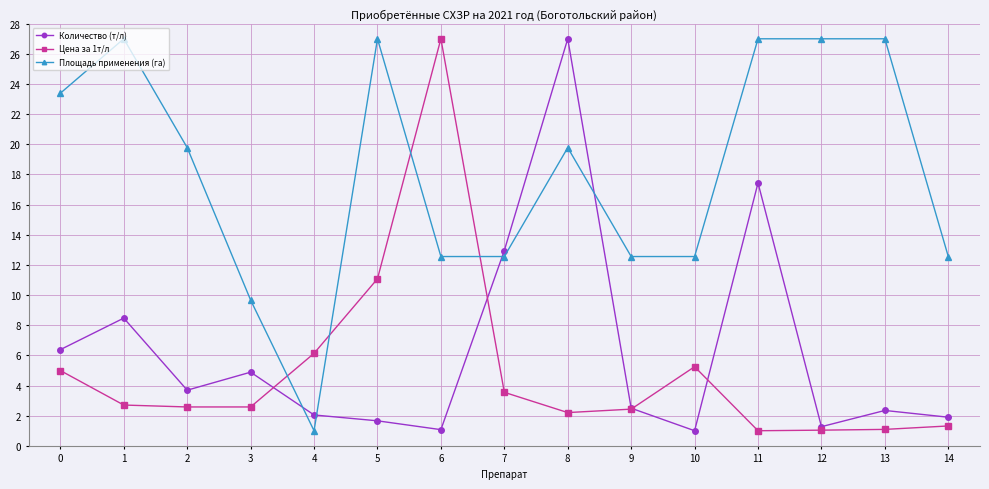

True or false: Площадь применения (га) has more than 2 interior local peaks.

True